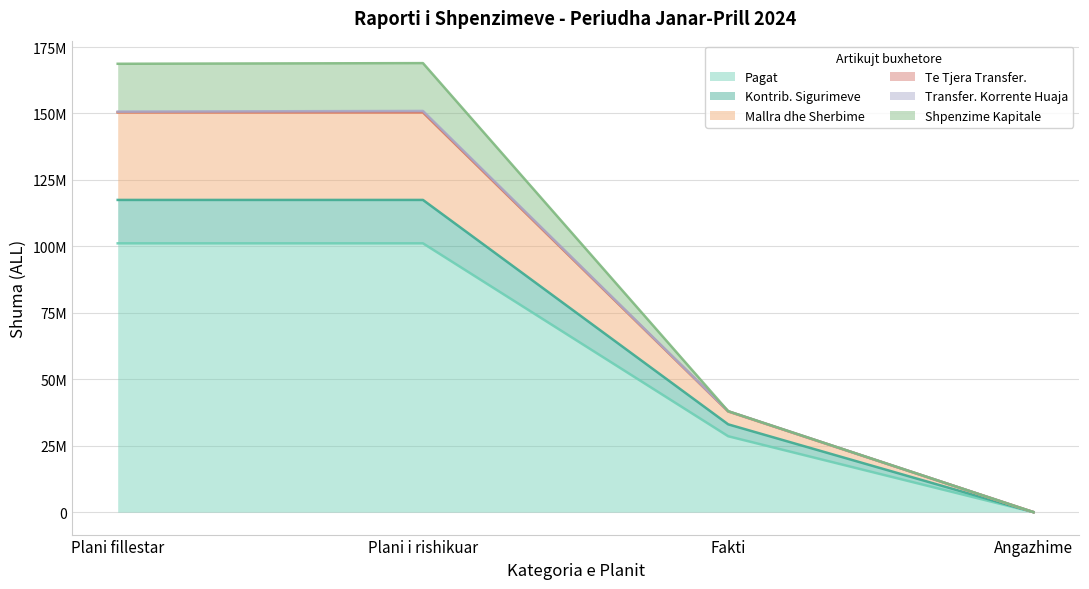

How many Kontrib. Sigurimeve values are between 33029231 and 117470000?

3